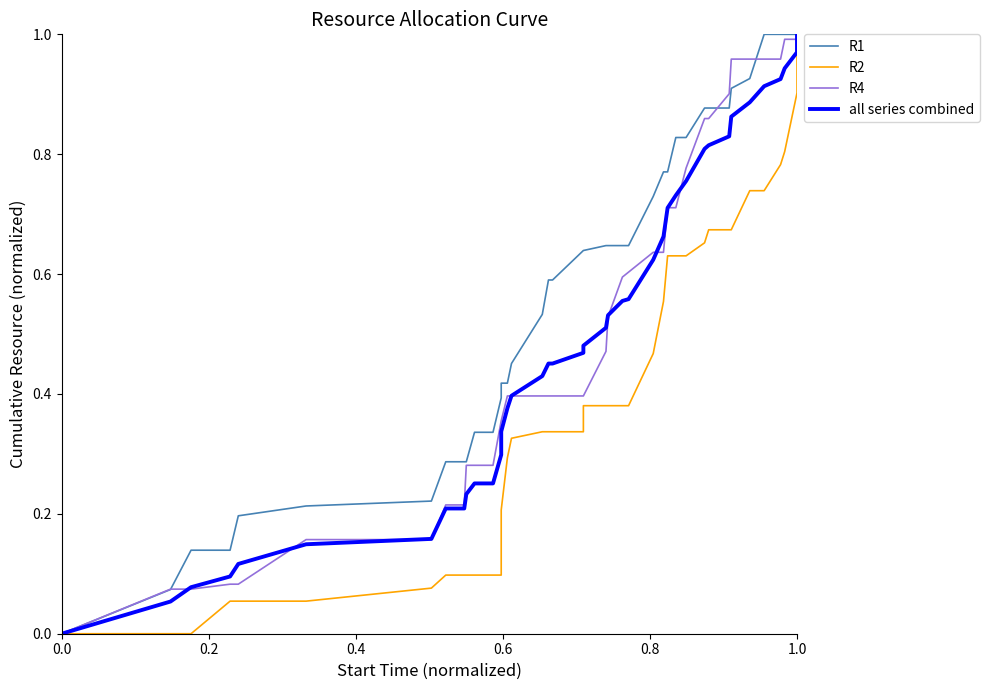

The value of all series combined at 32 is 0.5. True or false?

False